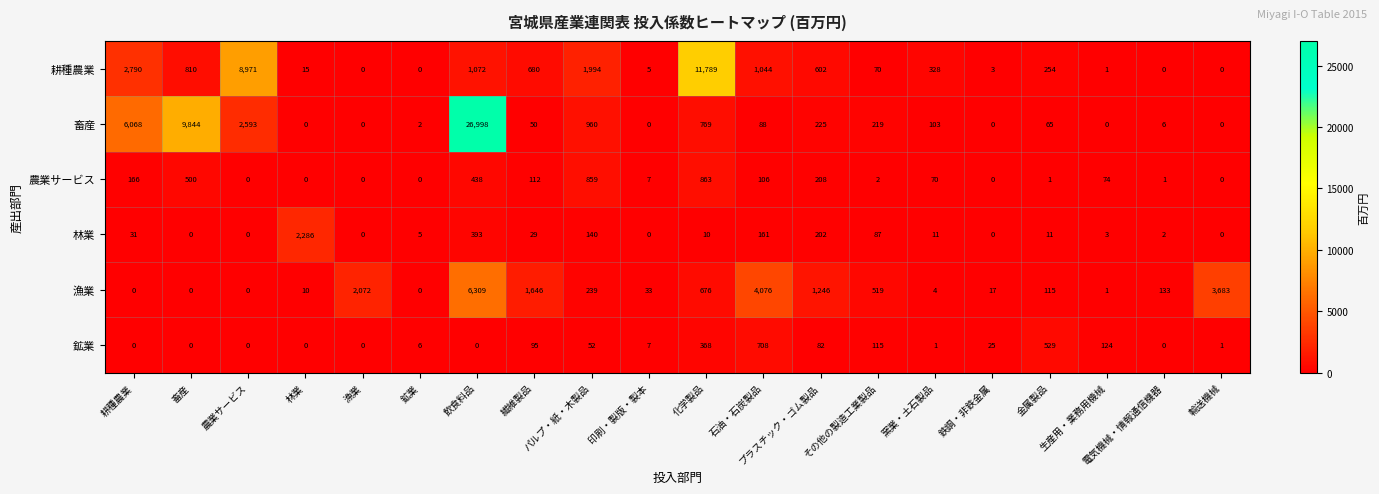

What is the greatest value displayed?

26998